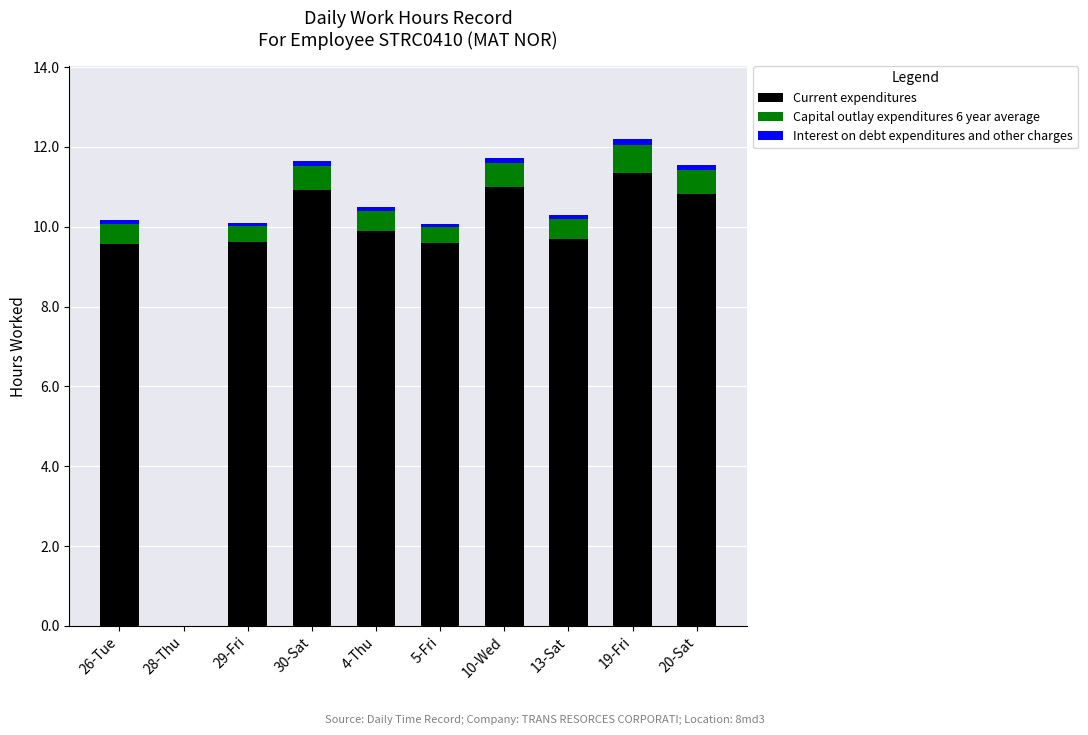

Which category has the highest value in the Current expenditures series?

19-Fri